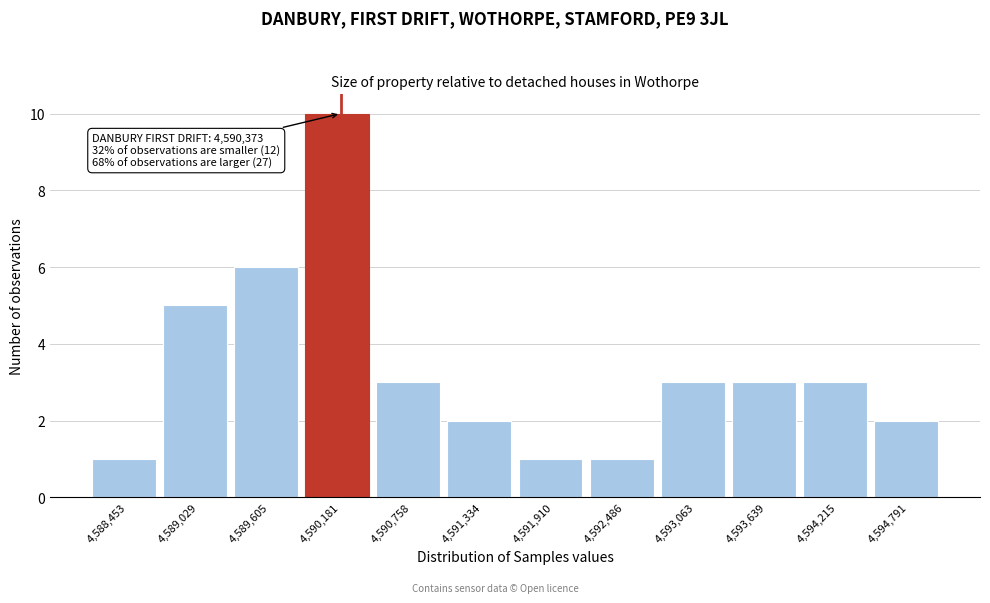

Which range on the x-axis has the tallest bar?

4589900 to 4590500